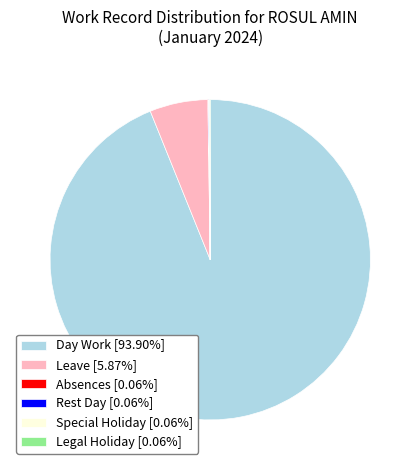

Does Day Work [93.90%] represent more than half of the total?

Yes